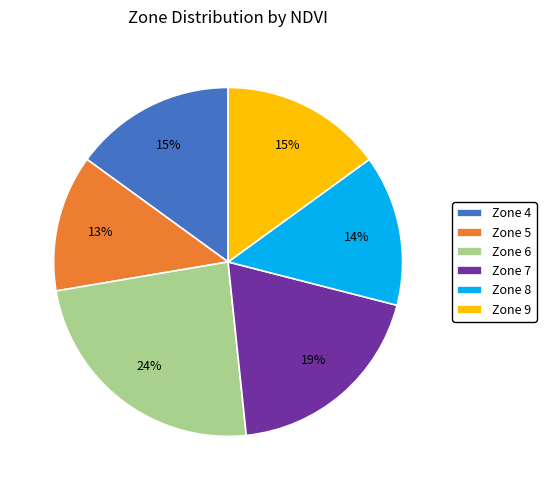

To the nearest percent, what percentage of the pie is Zone 7?

19%